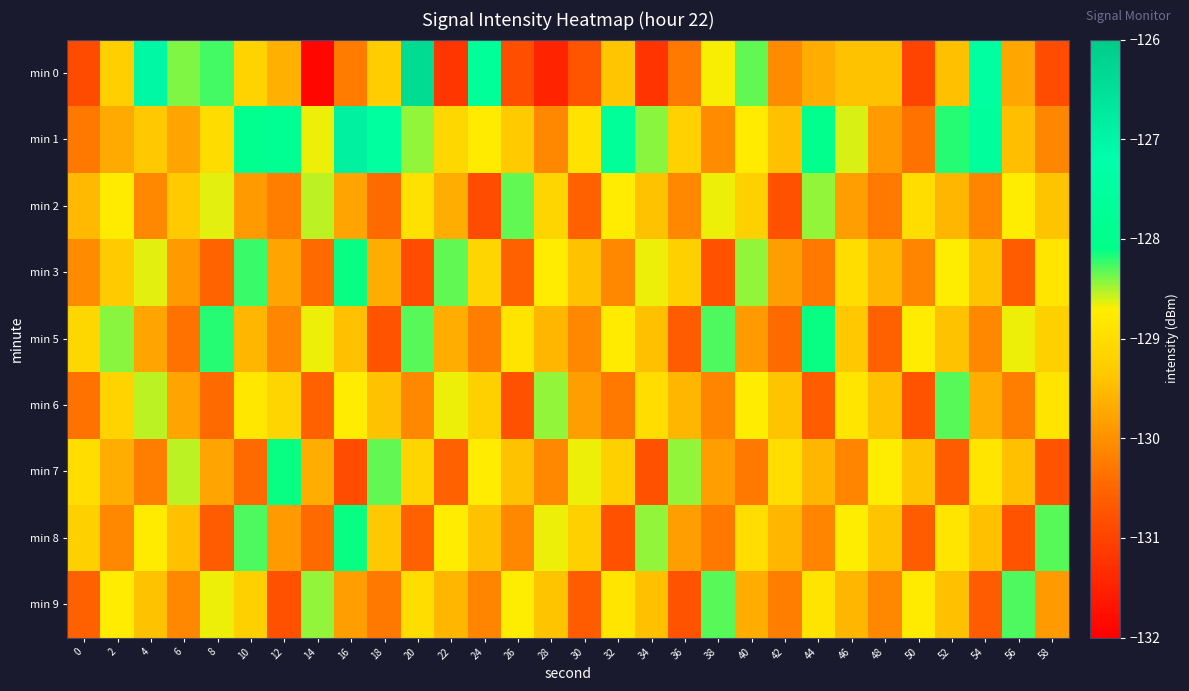

Reading left to right, what are all the values shown in this chart?

min 0: 0=-130.9	2=-129.3	4=-127.0	6=-128.4	8=-128.3	10=-129.2	12=-129.6	14=-131.9	16=-130.2	18=-129.3	20=-126.4	22=-131.2	24=-127.7	26=-130.8	28=-131.5	30=-130.8	32=-129.4	34=-131.2	36=-130.3	38=-128.7	40=-128.3	42=-130.0	44=-129.7	46=-129.4	48=-129.4	50=-131.0	52=-129.4	54=-127.4	56=-129.7	58=-130.9
min 1: 0=-130.3	2=-129.7	4=-129.3	6=-129.8	8=-129.0	10=-127.9	12=-127.8	14=-128.7	16=-126.9	18=-127.5	20=-128.4	22=-129.1	24=-128.8	26=-129.3	28=-130.1	30=-128.9	32=-127.7	34=-128.4	36=-129.2	38=-130.1	40=-128.8	42=-129.4	44=-128.0	46=-128.6	48=-129.9	50=-130.3	52=-128.2	54=-127.6	56=-129.4	58=-130.1
min 2: 0=-129.5	2=-128.8	4=-130.1	6=-129.3	8=-128.6	10=-129.9	12=-130.2	14=-128.5	16=-129.8	18=-130.4	20=-128.9	22=-129.7	24=-130.9	26=-128.3	28=-129.1	30=-130.6	32=-128.7	34=-129.4	36=-130.1	38=-128.7	40=-129.2	42=-130.8	44=-128.5	46=-129.8	48=-130.3	50=-129.0	52=-129.6	54=-130.1	56=-128.7	58=-129.4
min 3: 0=-130.1	2=-129.3	4=-128.6	6=-129.9	8=-130.5	10=-128.2	12=-129.8	14=-130.4	16=-128.1	18=-129.7	20=-130.9	22=-128.3	24=-129.1	26=-130.6	28=-128.7	30=-129.4	32=-130.1	34=-128.7	36=-129.2	38=-130.8	40=-128.5	42=-129.8	44=-130.3	46=-129.0	48=-129.6	50=-130.1	52=-128.7	54=-129.4	56=-130.6	58=-128.8
min 5: 0=-129.1	2=-128.4	4=-129.8	6=-130.3	8=-128.2	10=-129.6	12=-130.1	14=-128.7	16=-129.4	18=-130.8	20=-128.3	22=-129.7	24=-130.2	26=-128.9	28=-129.5	30=-130.1	32=-128.8	34=-129.4	36=-130.7	38=-128.3	40=-129.9	42=-130.4	44=-128.1	46=-129.3	48=-130.6	50=-128.7	52=-129.4	54=-130.1	56=-128.7	58=-129.2
min 6: 0=-130.3	2=-129.2	4=-128.5	6=-129.8	8=-130.4	10=-128.8	12=-129.1	14=-130.6	16=-128.7	18=-129.4	20=-130.1	22=-128.7	24=-129.2	26=-130.8	28=-128.5	30=-129.8	32=-130.3	34=-129.0	36=-129.6	38=-130.1	40=-128.7	42=-129.4	44=-130.6	46=-128.8	48=-129.4	50=-130.8	52=-128.3	54=-129.7	56=-130.2	58=-128.9
min 7: 0=-129.0	2=-129.7	4=-130.2	6=-128.5	8=-129.8	10=-130.4	12=-128.1	14=-129.7	16=-130.9	18=-128.3	20=-129.1	22=-130.6	24=-128.7	26=-129.4	28=-130.1	30=-128.7	32=-129.2	34=-130.8	36=-128.5	38=-129.8	40=-130.3	42=-129.0	44=-129.6	46=-130.1	48=-128.7	50=-129.4	52=-130.6	54=-128.8	56=-129.4	58=-130.8
min 8: 0=-129.2	2=-130.1	4=-128.8	6=-129.4	8=-130.7	10=-128.3	12=-129.9	14=-130.4	16=-128.1	18=-129.3	20=-130.6	22=-128.7	24=-129.4	26=-130.1	28=-128.7	30=-129.2	32=-130.8	34=-128.5	36=-129.8	38=-130.3	40=-129.0	42=-129.6	44=-130.1	46=-128.7	48=-129.4	50=-130.6	52=-128.8	54=-129.4	56=-130.8	58=-128.3
min 9: 0=-130.6	2=-128.7	4=-129.4	6=-130.1	8=-128.7	10=-129.2	12=-130.8	14=-128.5	16=-129.8	18=-130.3	20=-129.0	22=-129.6	24=-130.1	26=-128.7	28=-129.4	30=-130.6	32=-128.8	34=-129.4	36=-130.8	38=-128.3	40=-129.7	42=-130.2	44=-128.9	46=-129.5	48=-130.1	50=-128.8	52=-129.4	54=-130.7	56=-128.3	58=-129.9